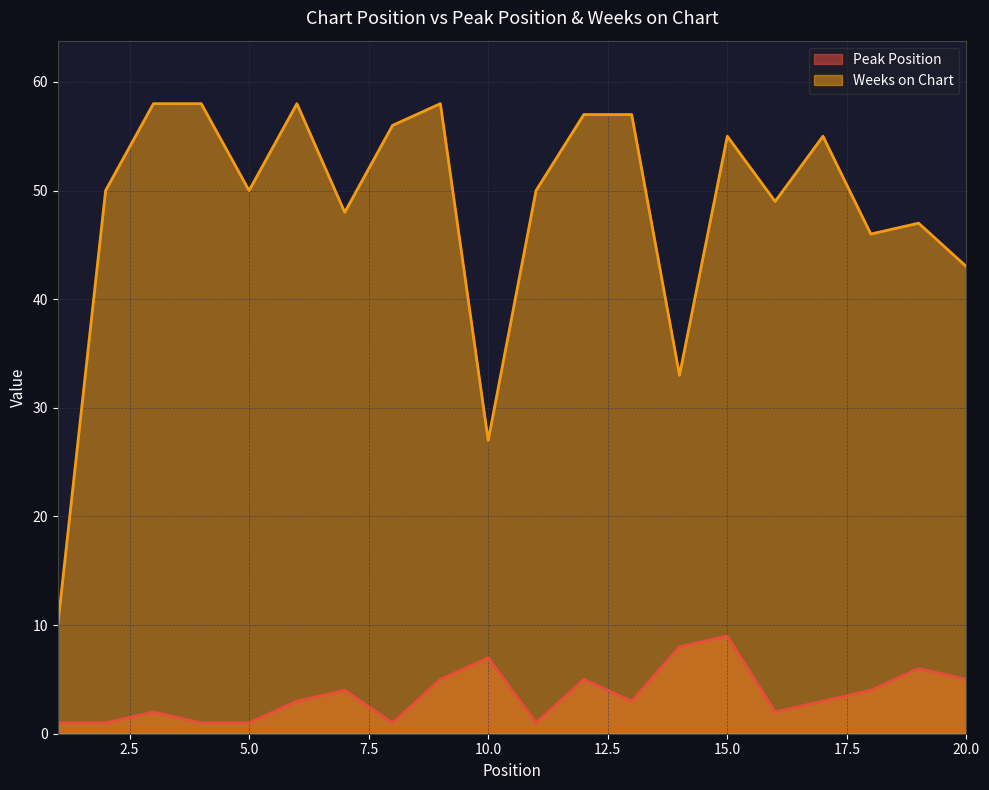

The Peak Position series shows 2 at 3. True or false?

True